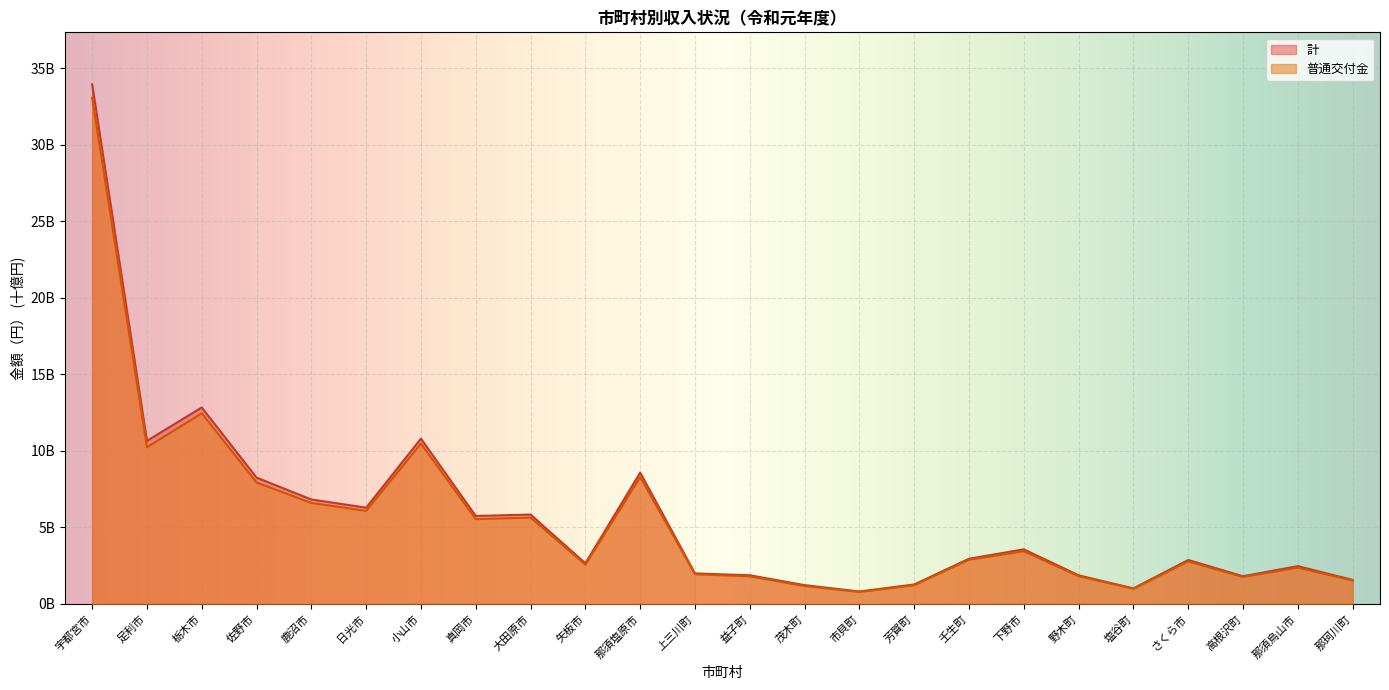

True or false: 計 and 普通交付金 cross at least once.

False